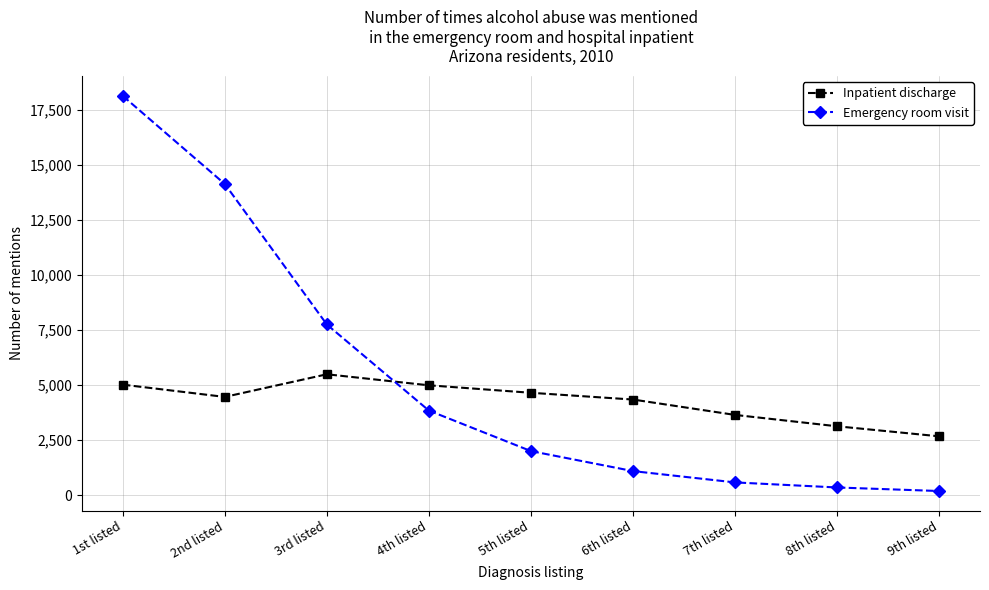

The value of Inpatient discharge at 8th listed is 761. True or false?

False